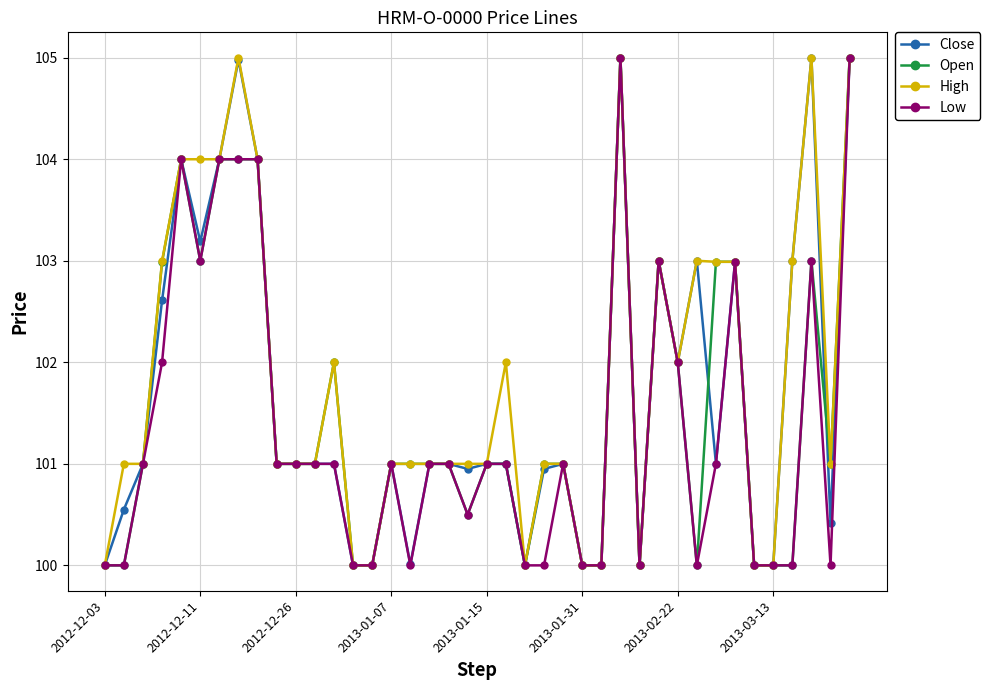

What is the minimum value for Open?

100.0